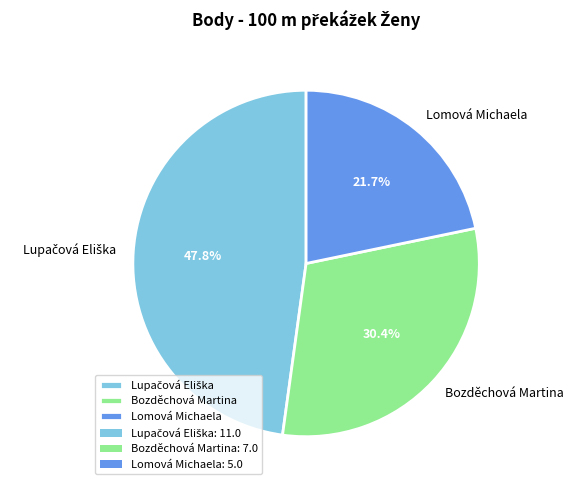

Approximately how many times larger is the value at Lomová Michaela compared to Bozděchová Martina?

0.7